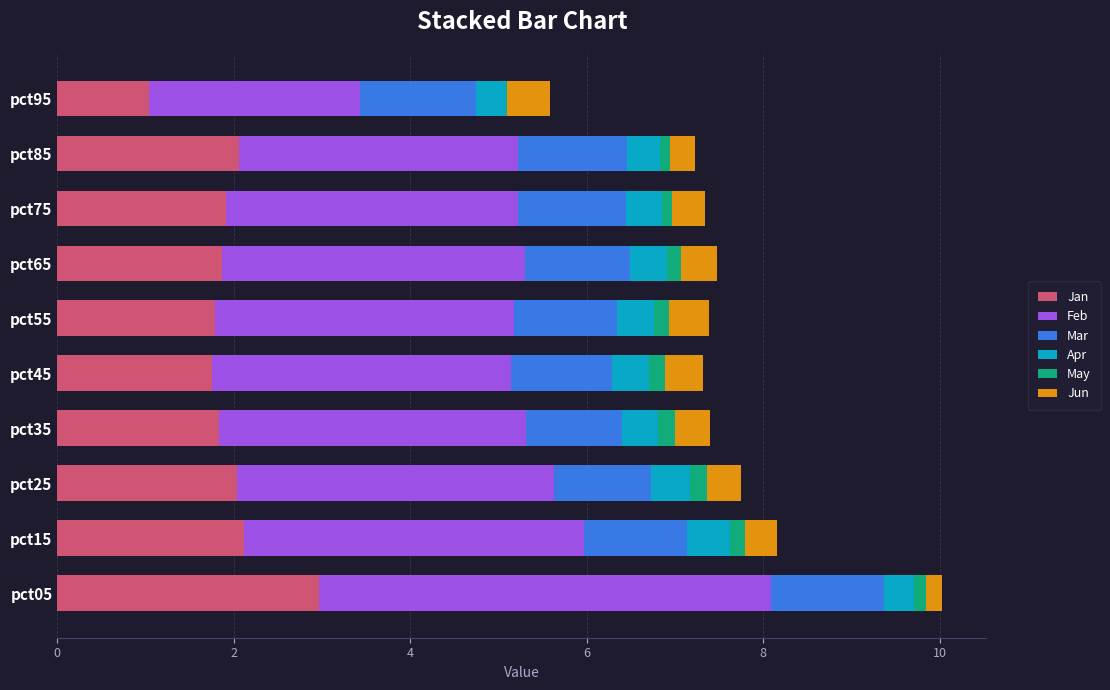

Is it true that Jan equals 2.1 at pct85?

True